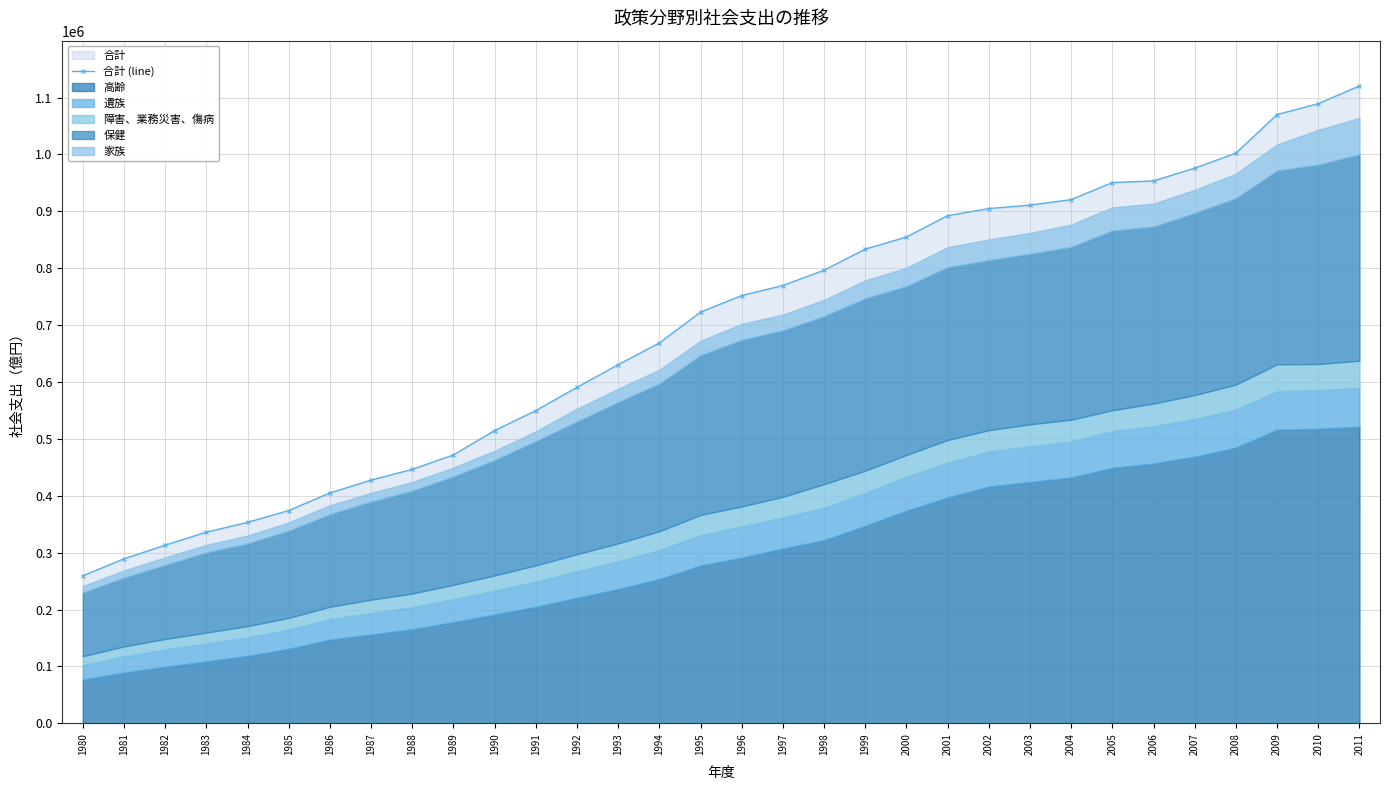

The value at 1994 is 269644. True or false?

False